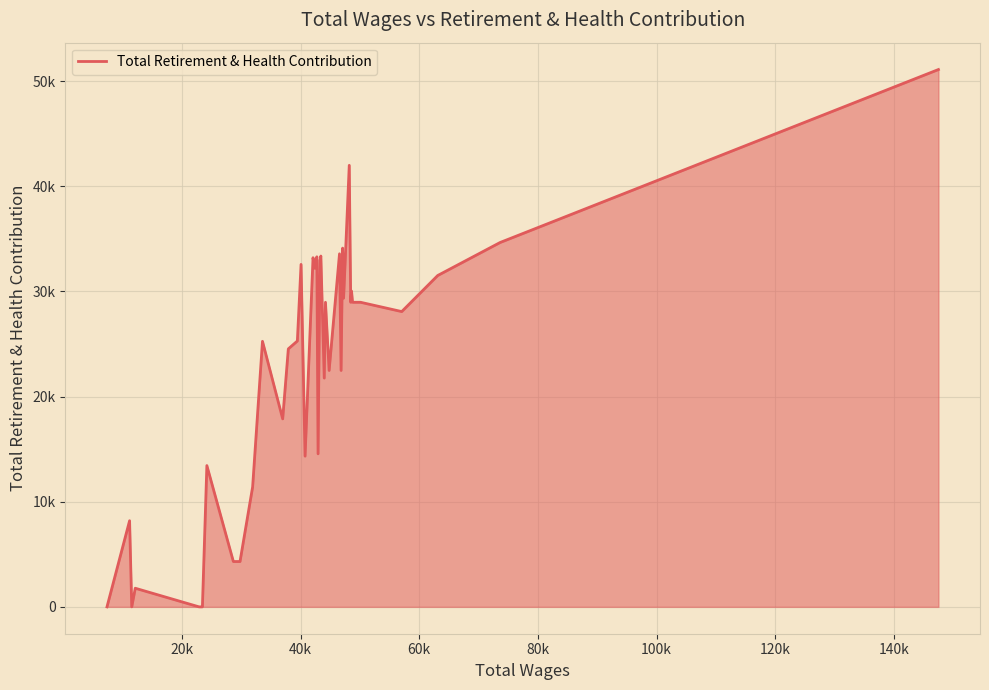

Is this an area chart (filled region under the line)?

Yes